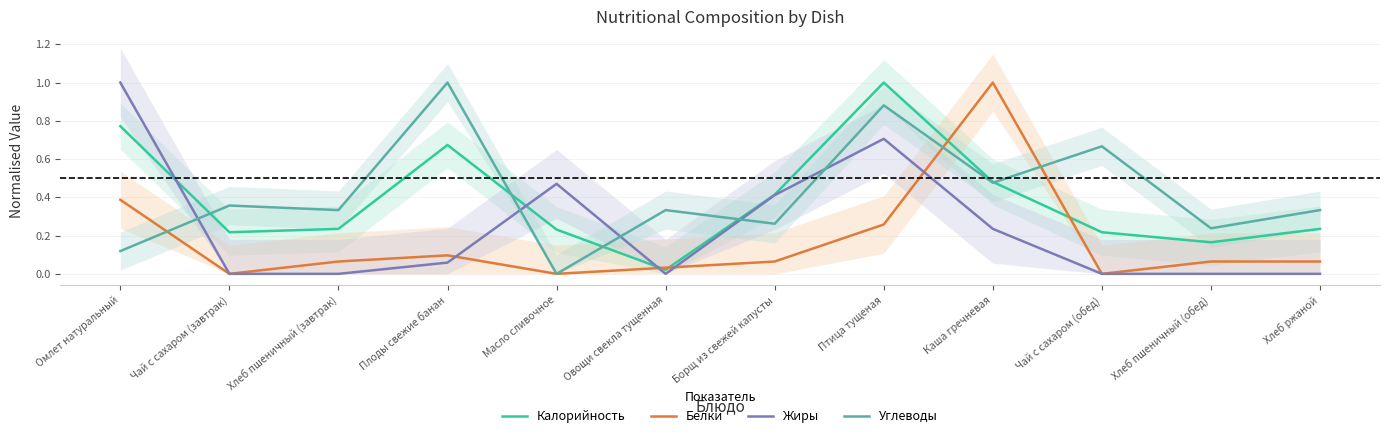

The value of Белки at Овощи свекла тущенная is 0.0. True or false?

True